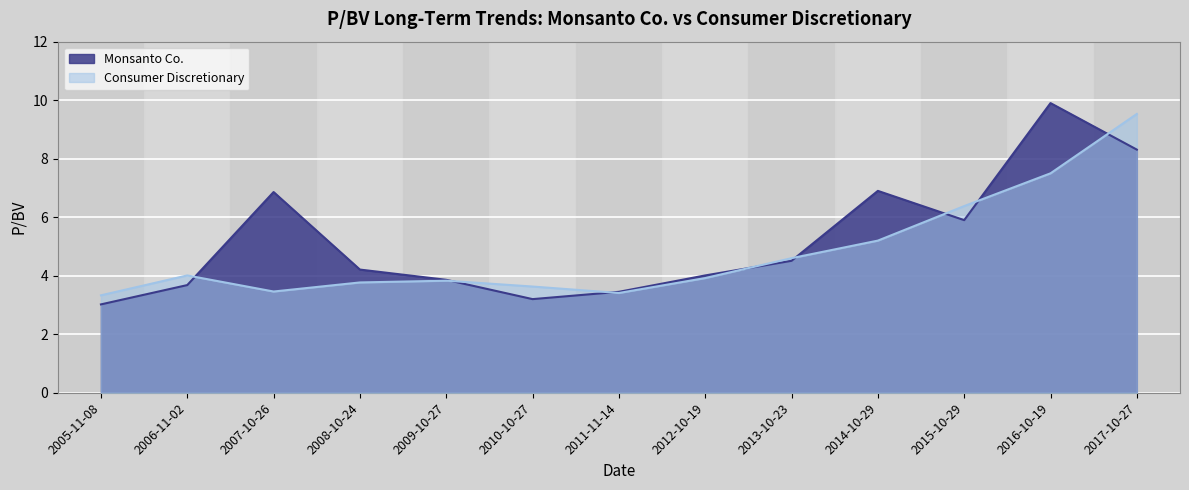

What is the label of the 6th point from the left?

2010-10-27